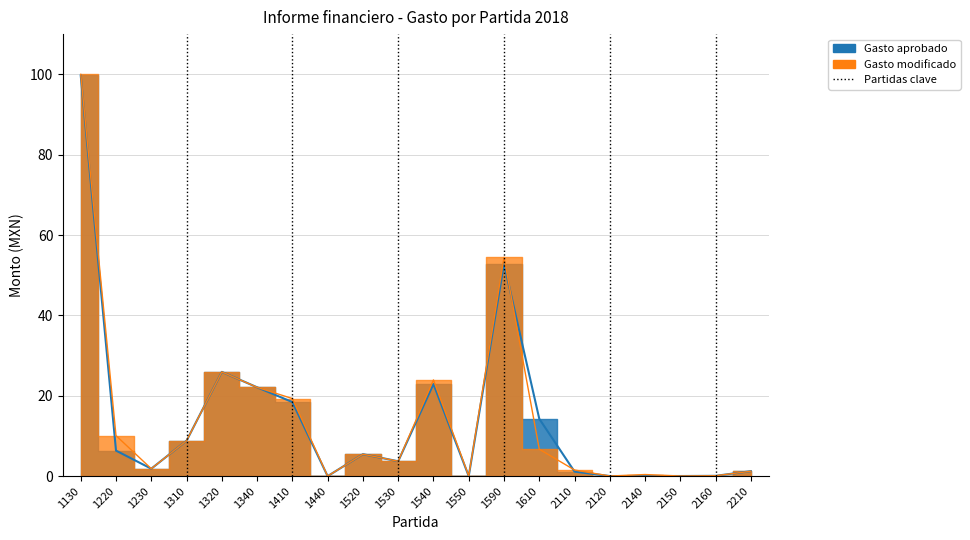

What is the average value of the Gasto aprobado series?

14.3